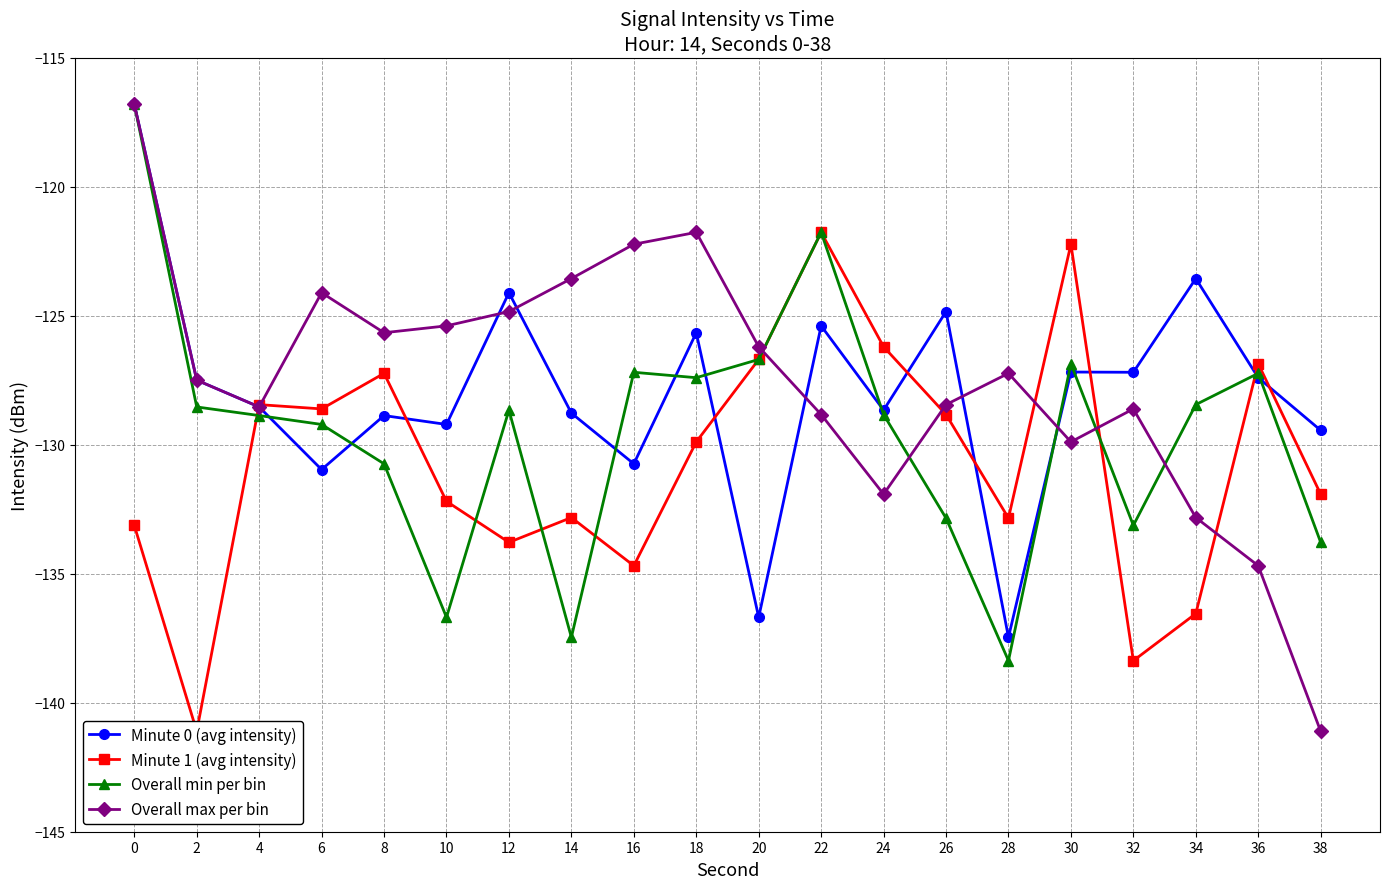

What are all the series names shown in the legend?

Minute 0 (avg intensity), Minute 1 (avg intensity), Overall min per bin, Overall max per bin